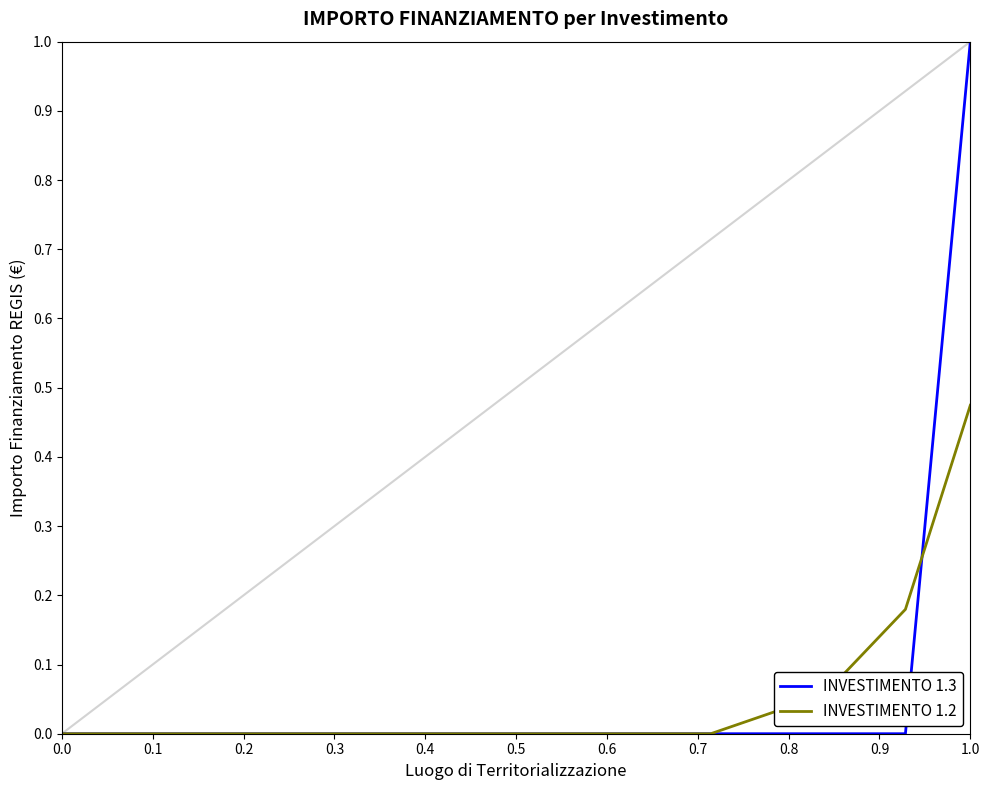

List the series in order of their peak value, lowest first.

INVESTIMENTO 1.2, INVESTIMENTO 1.3